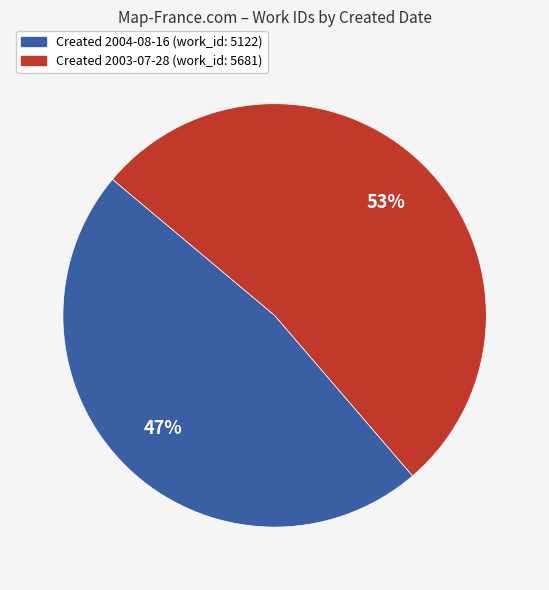

Is there any slice that represents more than half of the pie?

Yes